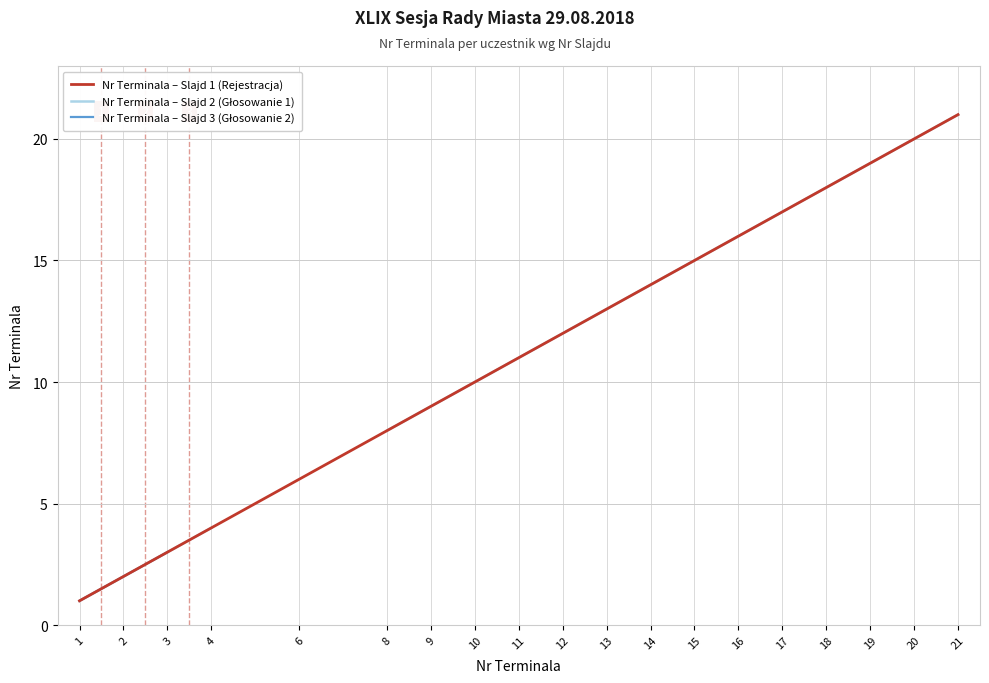

At which category is the sum across all series the highest?

3